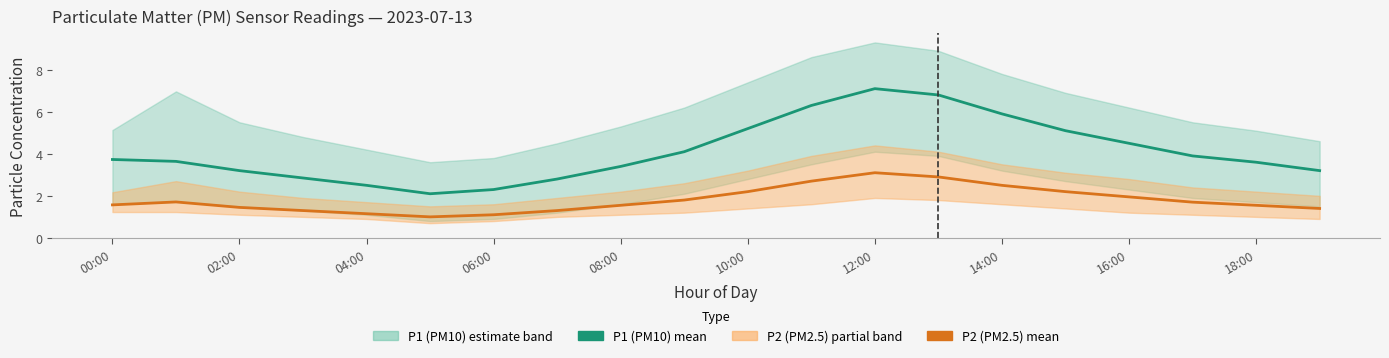

Which series has the widest spread of values?

P1 (PM10)